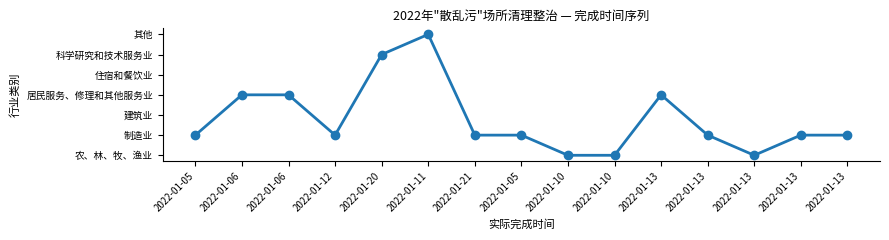

Is this an area chart (filled region under the line)?

No